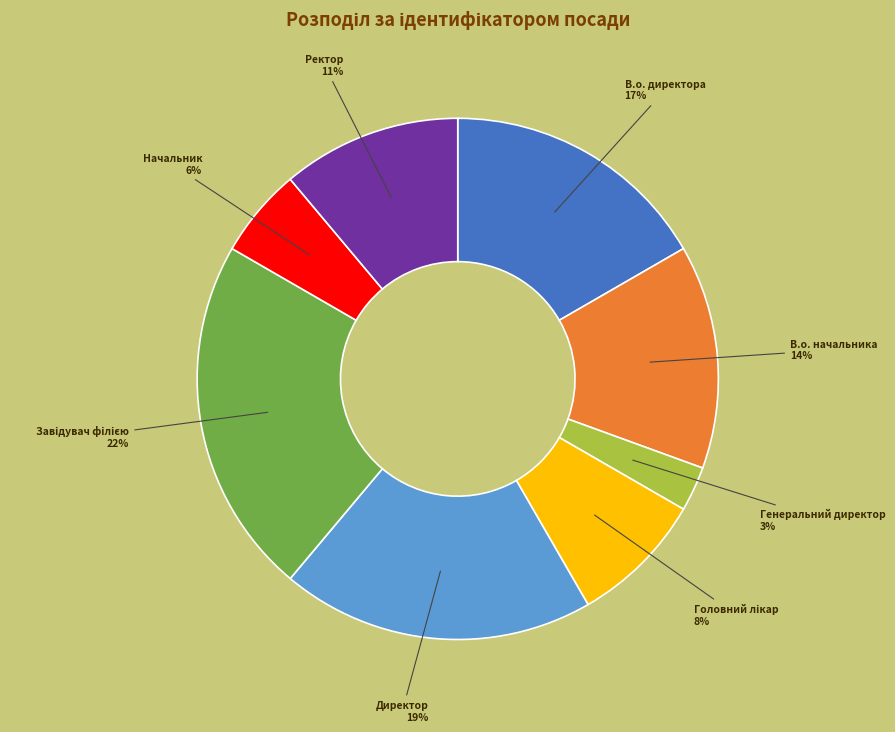

To the nearest percent, what is the combined percentage of В.о. начальника and Директор?

33%